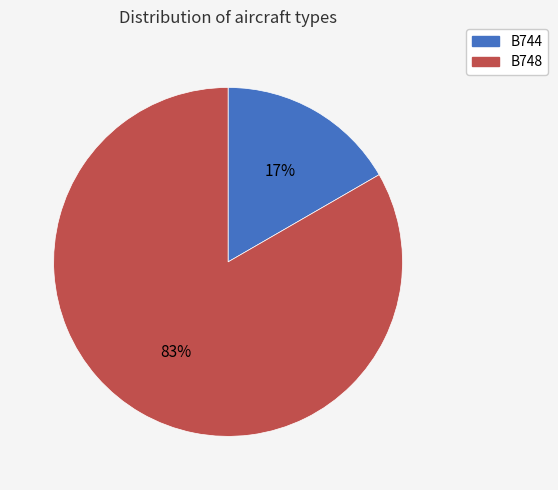

Count the number of slices in the pie.

2